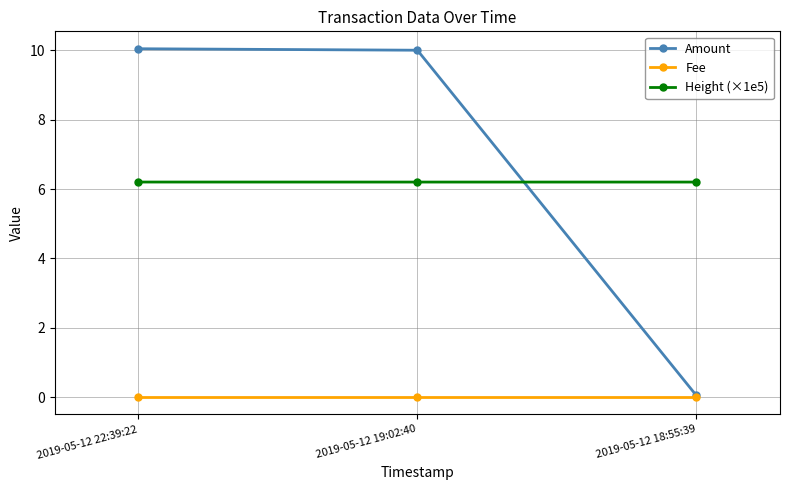

Which series has the largest range (max minus min)?

Amount